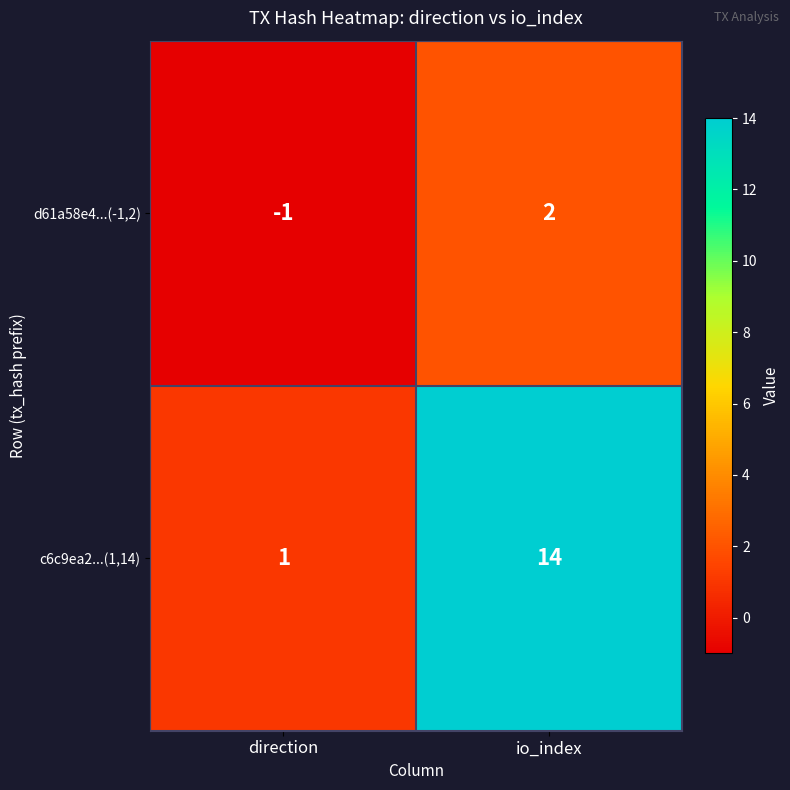

Which series has the largest total across all categories?

c6c9ea2...(1,14)